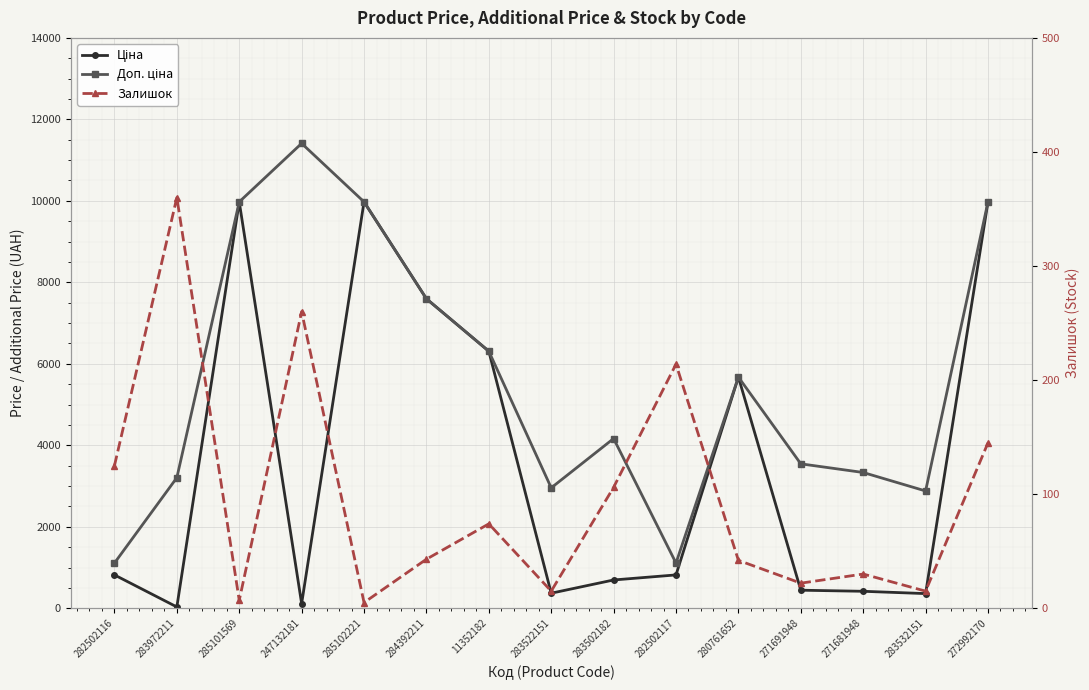

At which label is Доп. ціна closest to 6259?

11352182